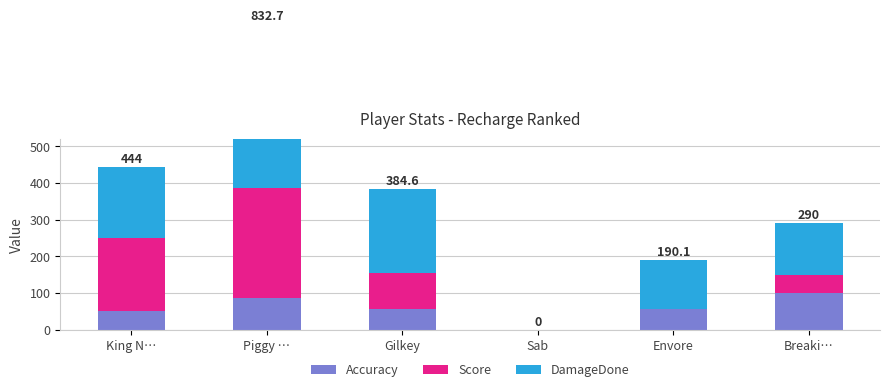

Which label corresponds to the largest value in the chart?

Piggy …